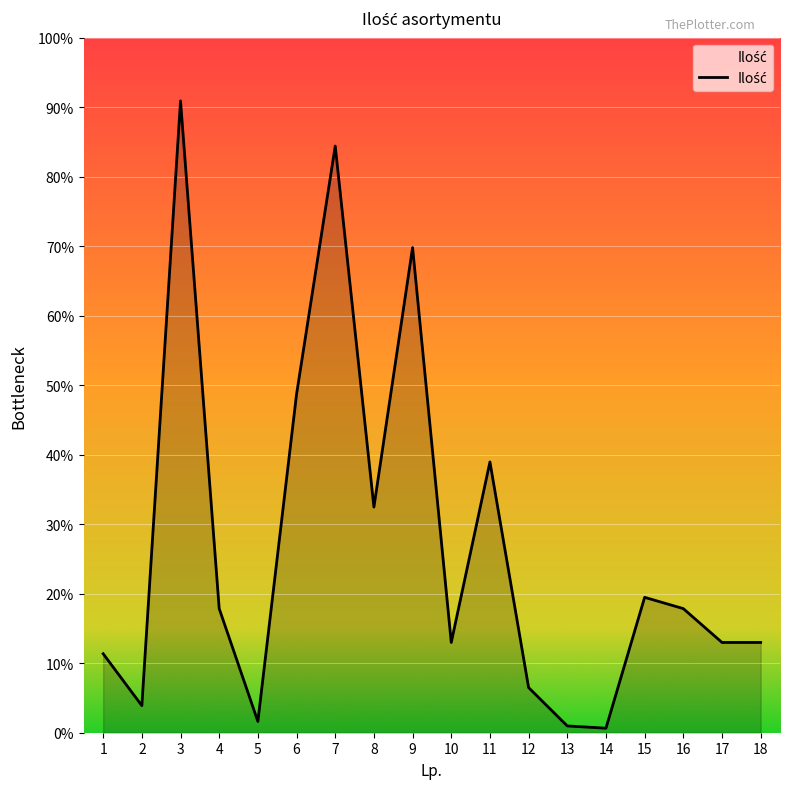

Reading left to right, transcribe all the data shown in this chart.

1=35	2=12	3=280	4=55	5=5	6=150	7=260	8=100	9=215	10=40	11=120	12=20	13=3	14=2	15=60	16=55	17=40	18=40